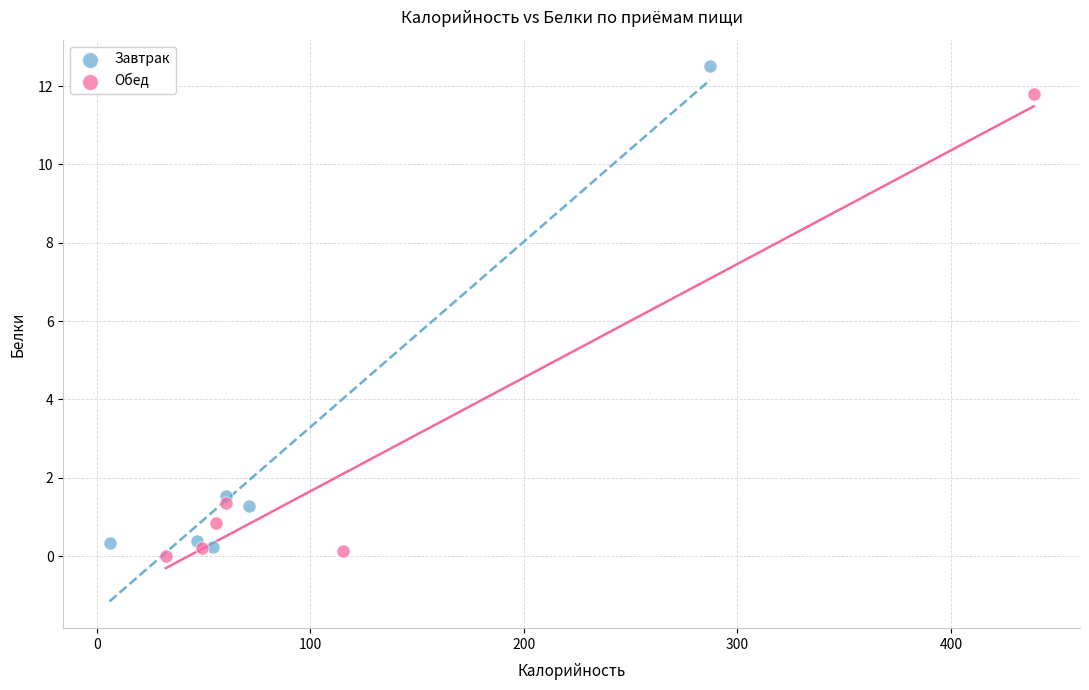

What are all the series names shown in the legend?

Завтрак, Обед